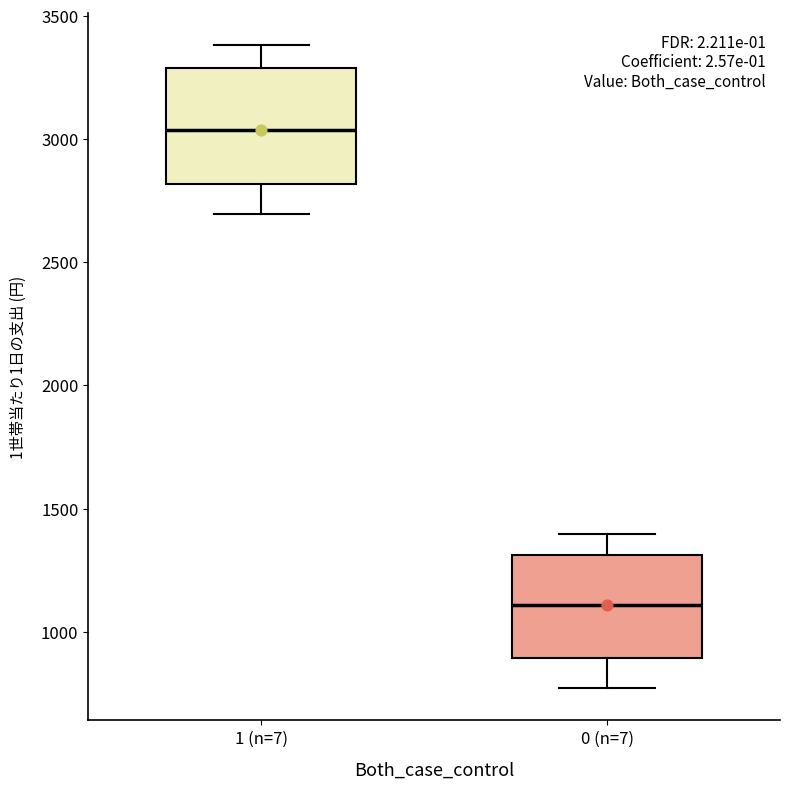

Where does the upper whisker of the box for 0 (n=7) end on the y-axis? The values are not printed on the chart, so give them approximately, as read against the axis.

1400